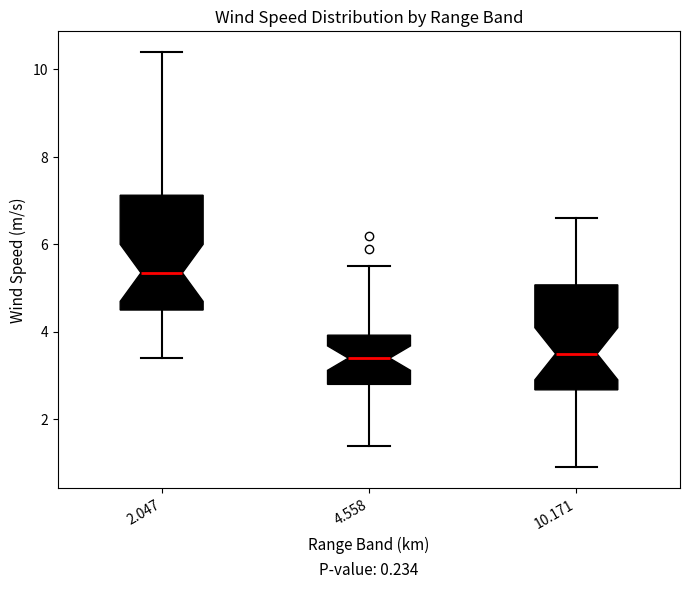

Reading left to right, read every box against the y-axis: the position of its median line, the range the box covers, and the ends of its whiskers. The values are not printed on the chart, so give them approximately, as read against the axis.

2.047: median 5.4, box 4.6 to 7.2, whiskers 3.4 to 10.4
4.558: median 3.4, box 2.8 to 4.0, whiskers 1.4 to 5.6
10.171: median 3.6, box 2.6 to 5.0, whiskers 1.0 to 6.6